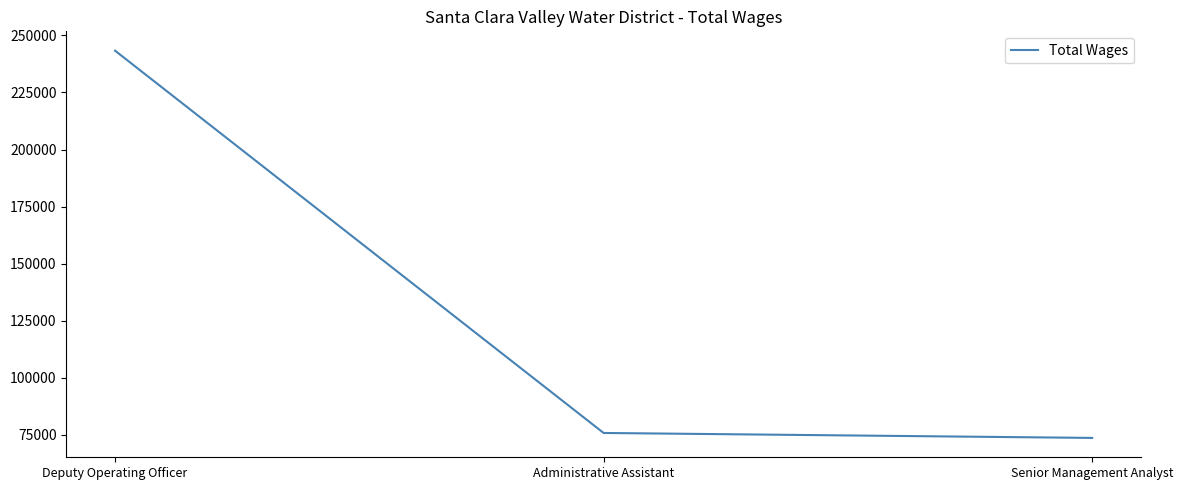

Rank the categories by value from lowest to highest.

Senior Management Analyst, Administrative Assistant, Deputy Operating Officer